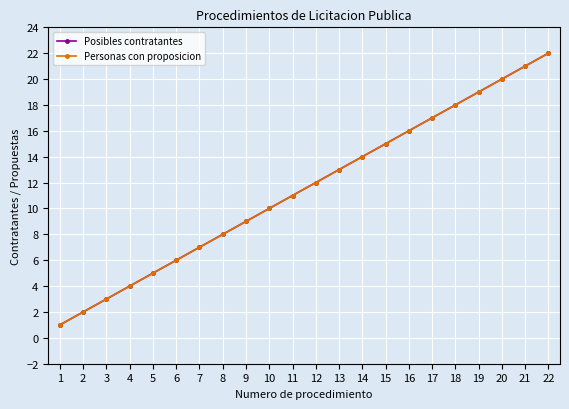

True or false: Personas con proposicion and Posibles contratantes intersect in this chart.

False